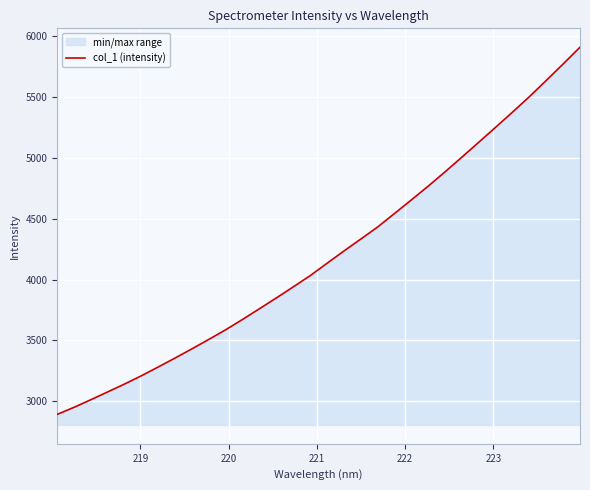

What is the difference between the maximum and minimum values?

3014.5